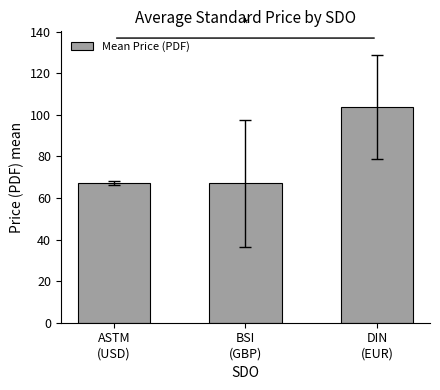

What is the ratio of the value at ASTM
(USD) to the value at DIN
(EUR)?

0.6